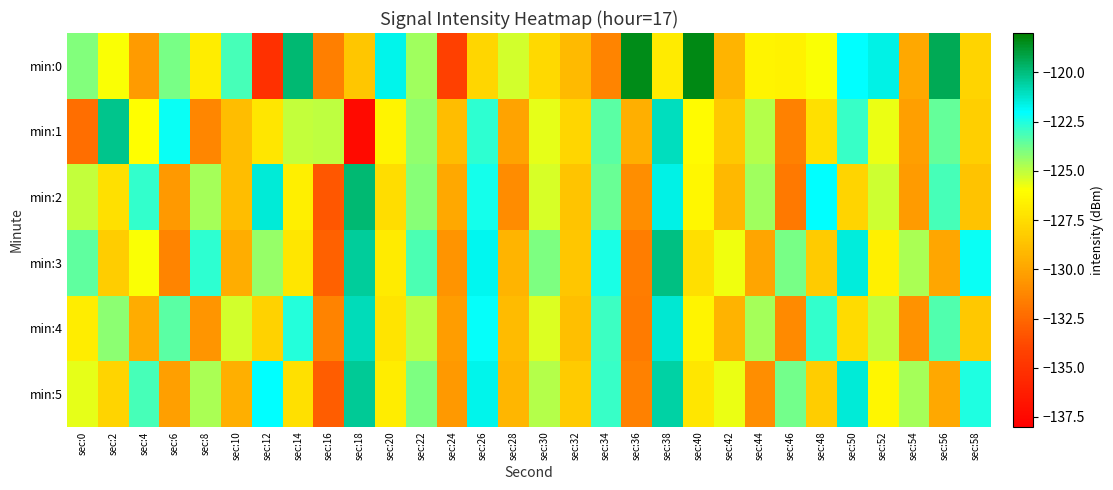

Between sec:14 and sec:50, which is larger?

sec:14